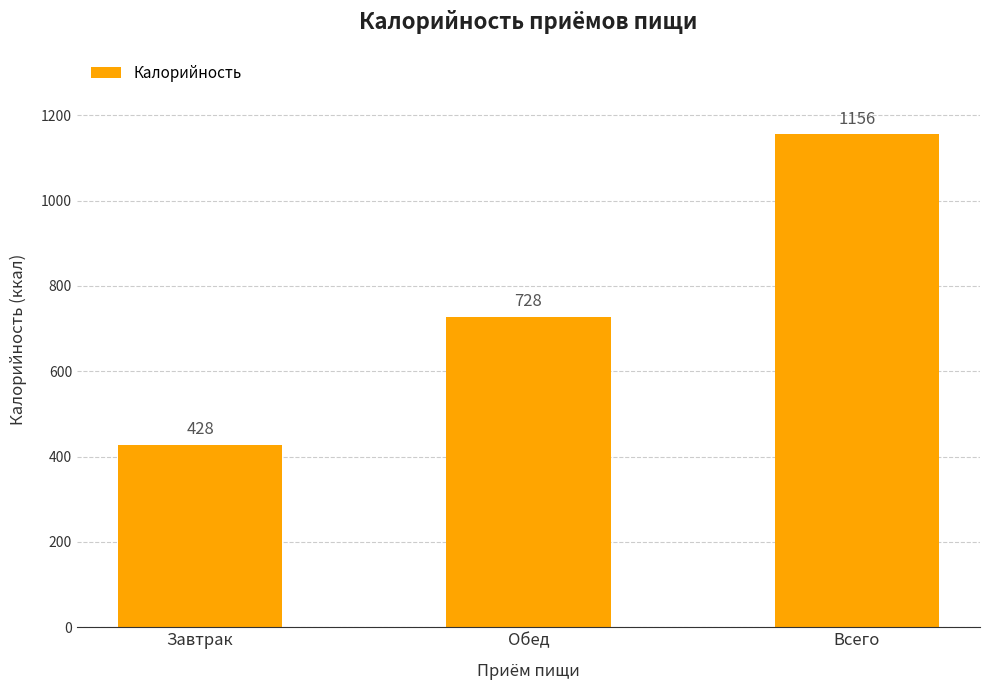

True or false: the data shows 279 at Всего.

False